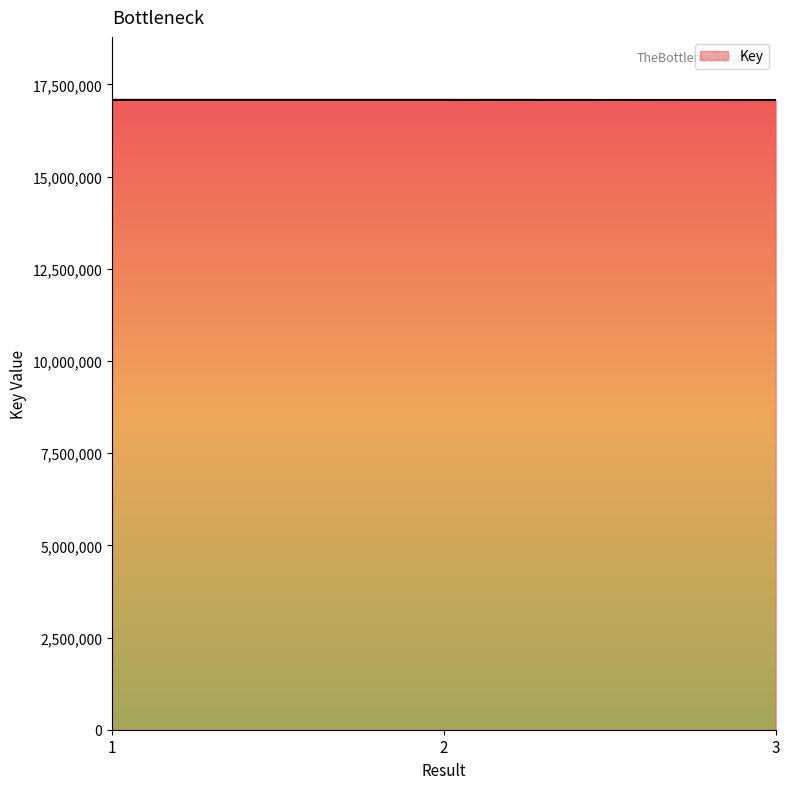

How many lines are shown in the chart?

1